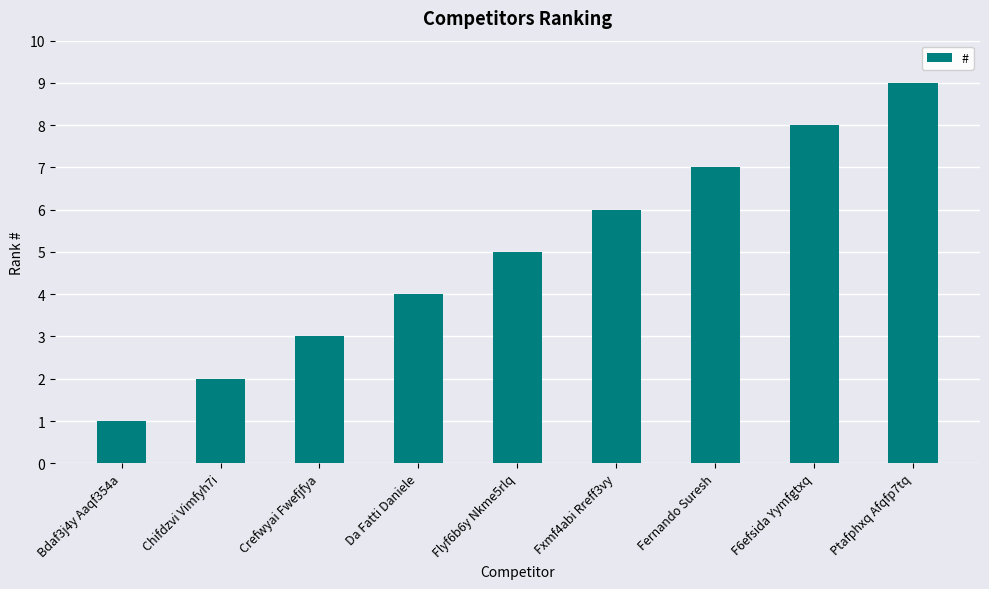

What is the minimum value shown in the chart?

1